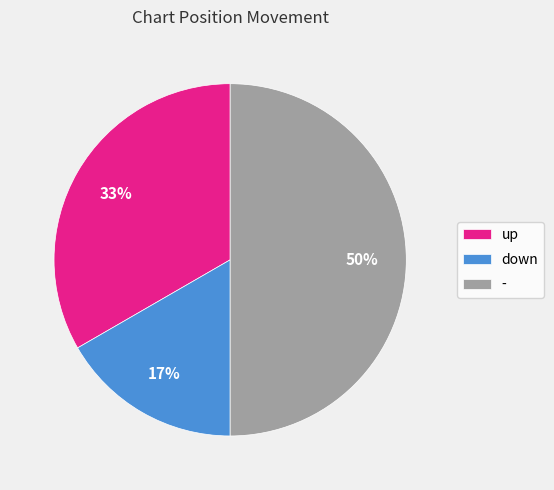

Combined, do up and - account for over 50%?

Yes